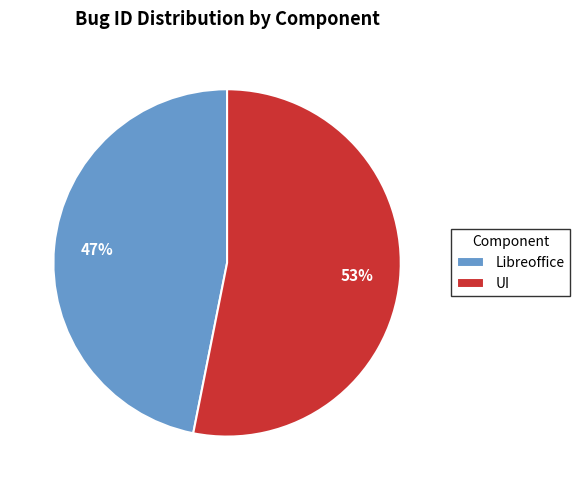

What percentage is the UI slice, to the nearest percent?

53%